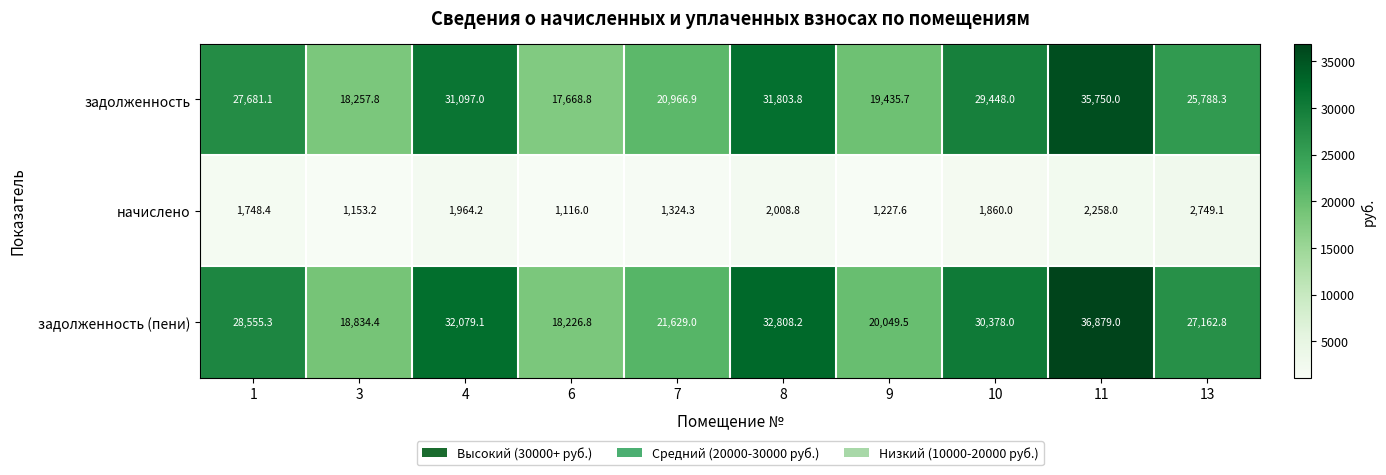

At how many categories does at least one series exceed 16696?

10